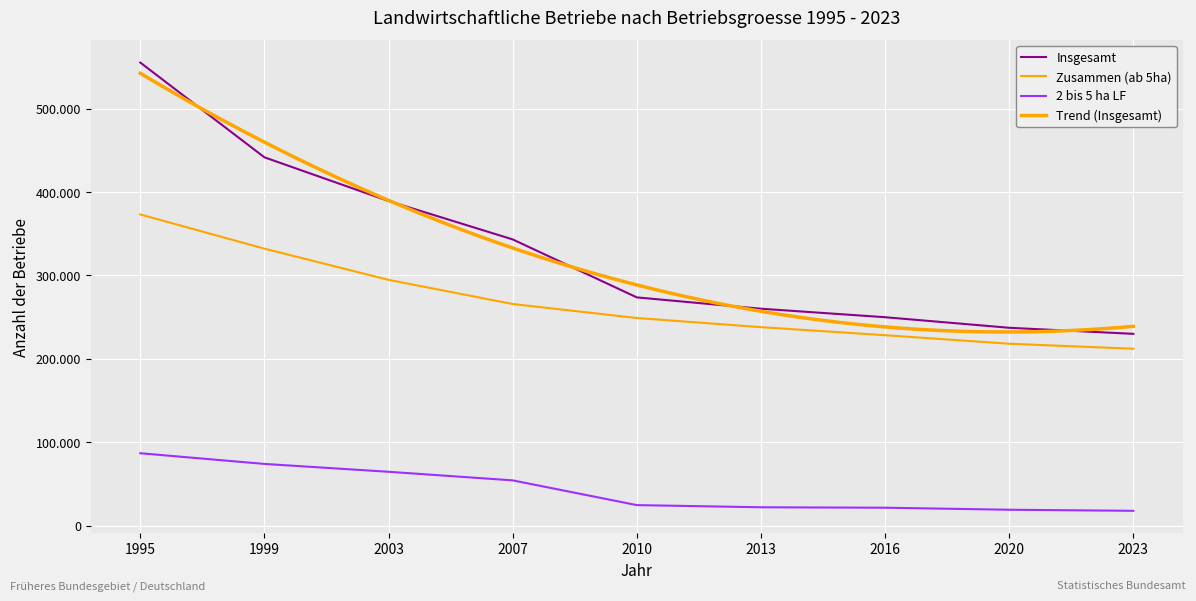

Reading left to right, transcribe all the data shown in this chart.

Insgesamt: 1995=555139	1999=441567	2003=389174	2007=343159	2010=273676	2013=260100	2016=249910	2020=237256	2023=229980
Zusammen (ab 5ha): 1995=373078	1999=332087	2003=294692	2007=265741	2010=248978	2013=238000	2016=228340	2020=218124	2023=212120
2 bis 5 ha LF: 1995=86865	1999=74065	2003=64647	2007=54340	2010=24698	2013=22100	2016=21570	2020=19132	2023=17860